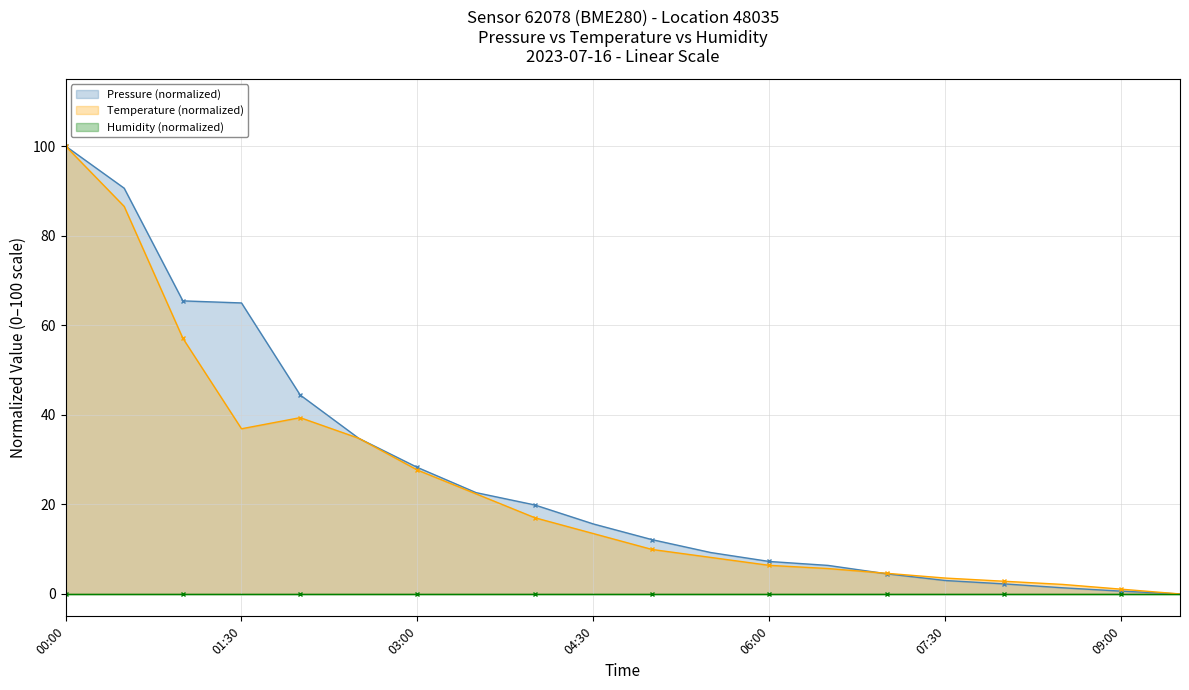

List the series in order of their peak value, highest first.

Pressure (normalized), Temperature (normalized), Humidity (normalized)